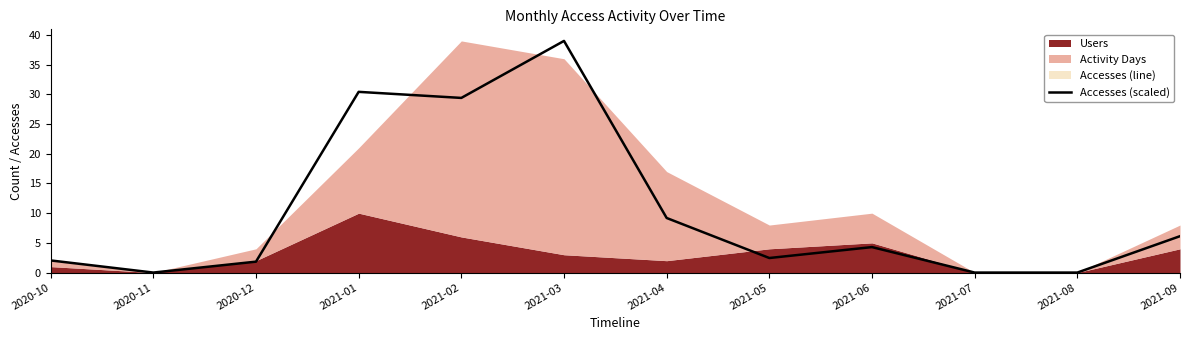

Is it true that the value at 2020-11 is 15.8?

False